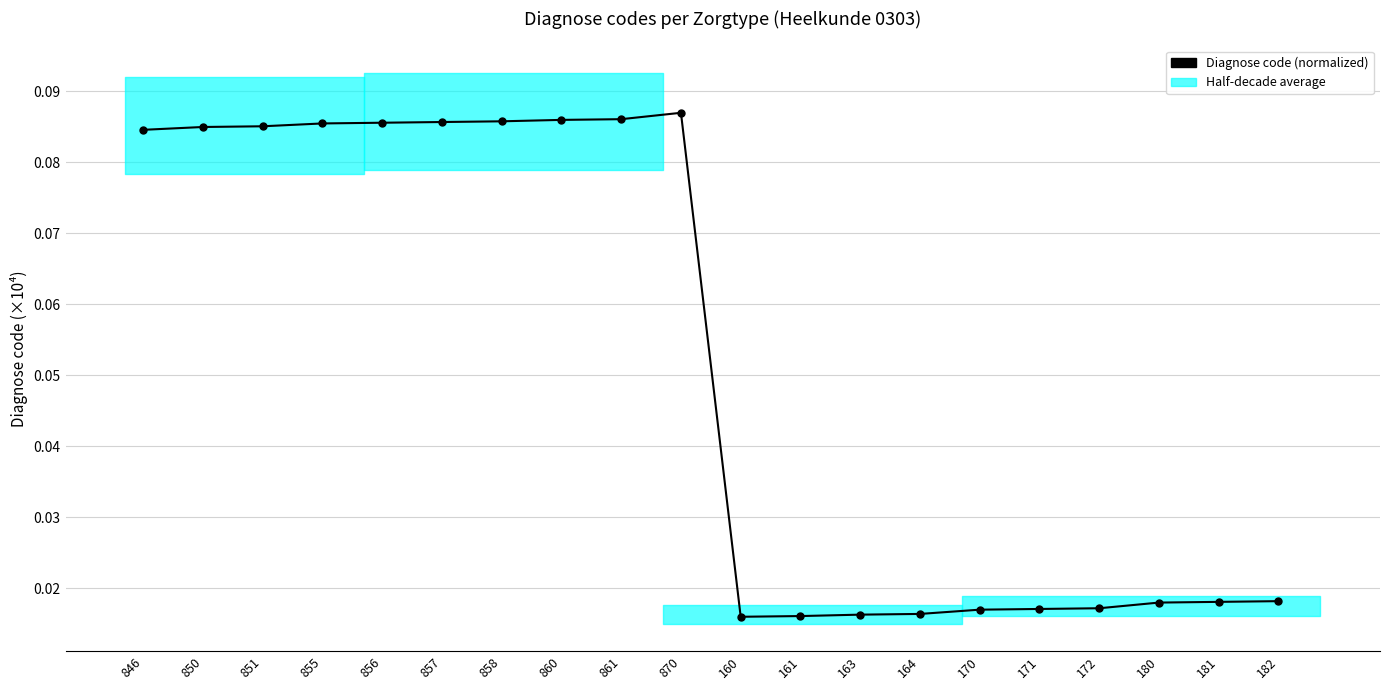

What is the difference between the maximum and minimum values?

0.1